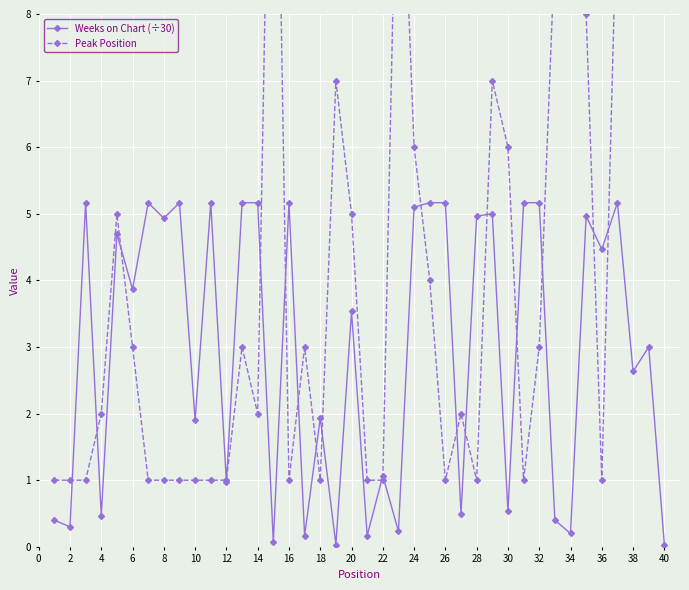

How many interior local valleys does the Weeks on Chart (÷30) series have?

16